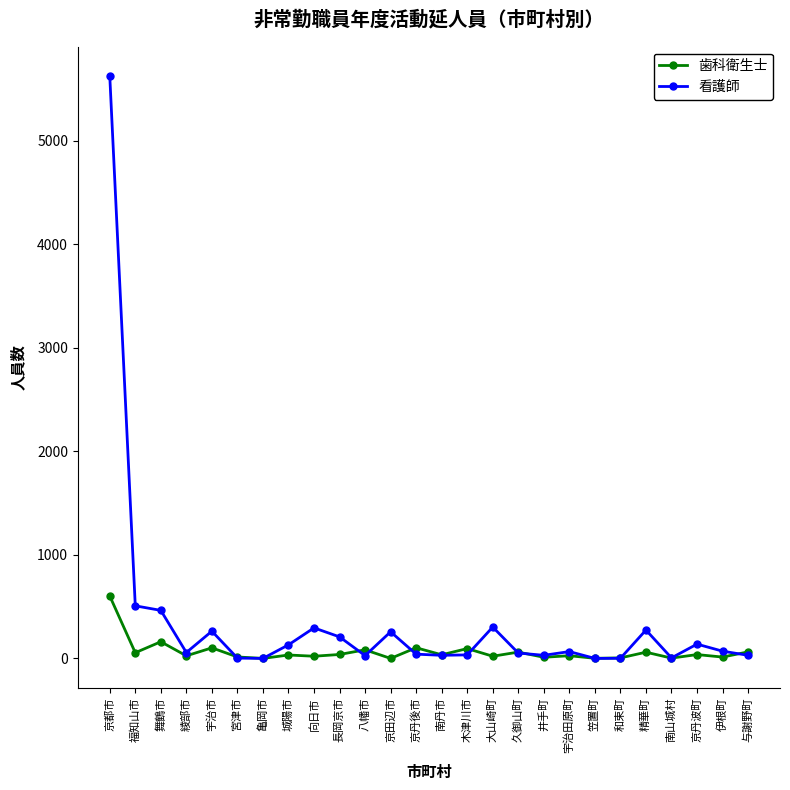

True or false: 看護師 and 歯科衛生士 cross at least once.

True